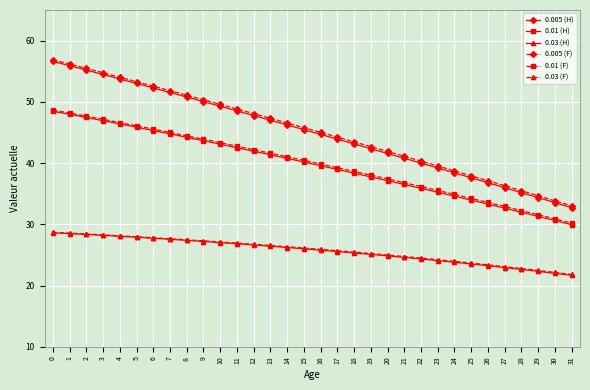

True or false: 0.03 (F) and 0.01 (F) intersect in this chart.

False